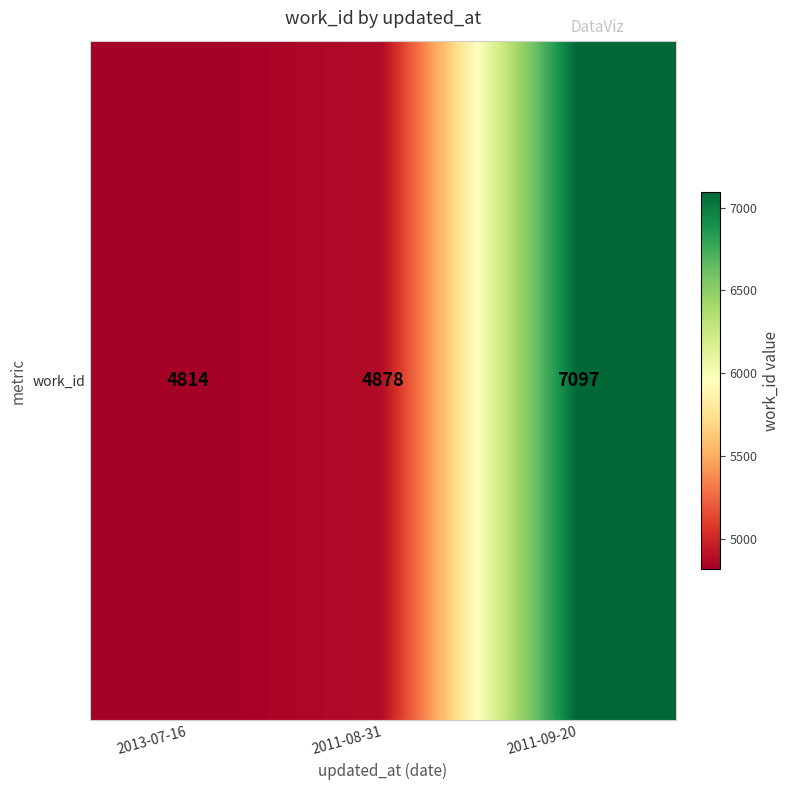

What is the minimum value shown in the chart?

4814